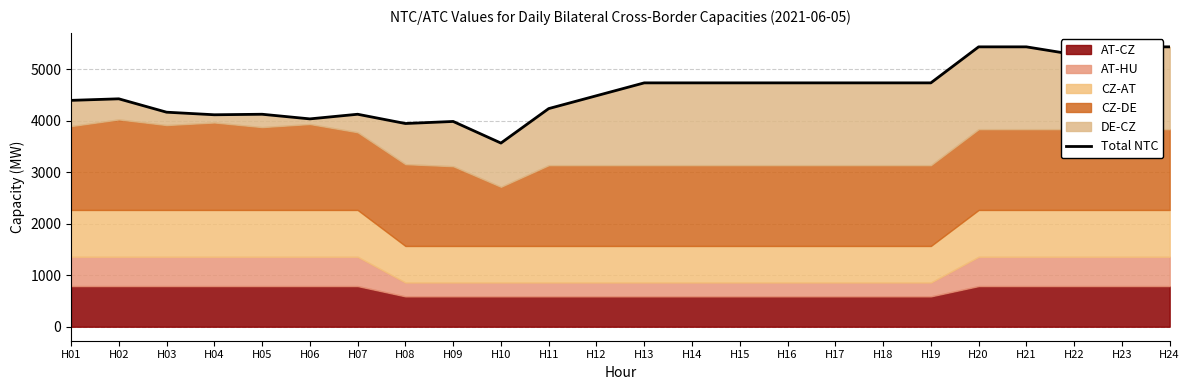

Rank the categories by value from lowest to highest.

H10, H08, H09, H06, H04, H05, H07, H03, H11, H01, H02, H12, H13, H14, H15, H16, H17, H18, H19, H22, H20, H21, H23, H24